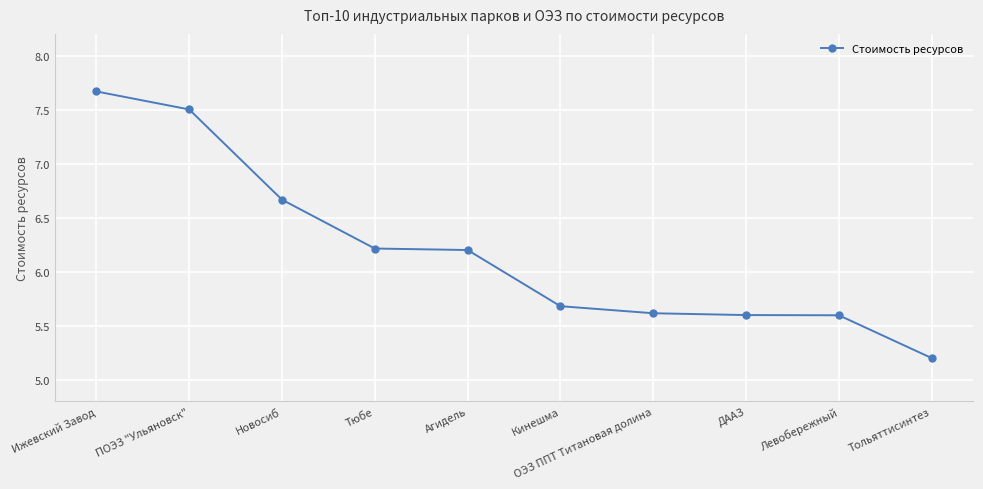

Reading right to left, transcribe all the data shown in this chart.

5.2	5.6	5.6	5.6	5.7	6.2	6.2	6.7	7.5	7.7